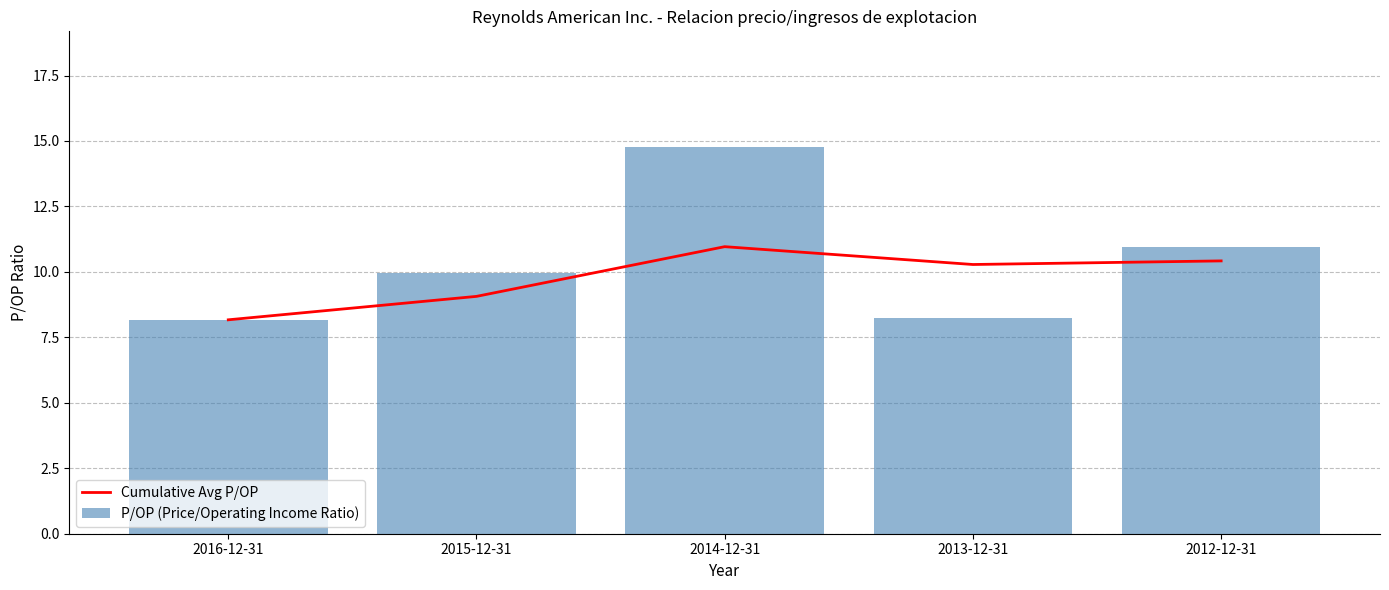

Which series changed the most between 2016-12-31 and 2012-12-31?

P/OP (Price/Operating Income Ratio)